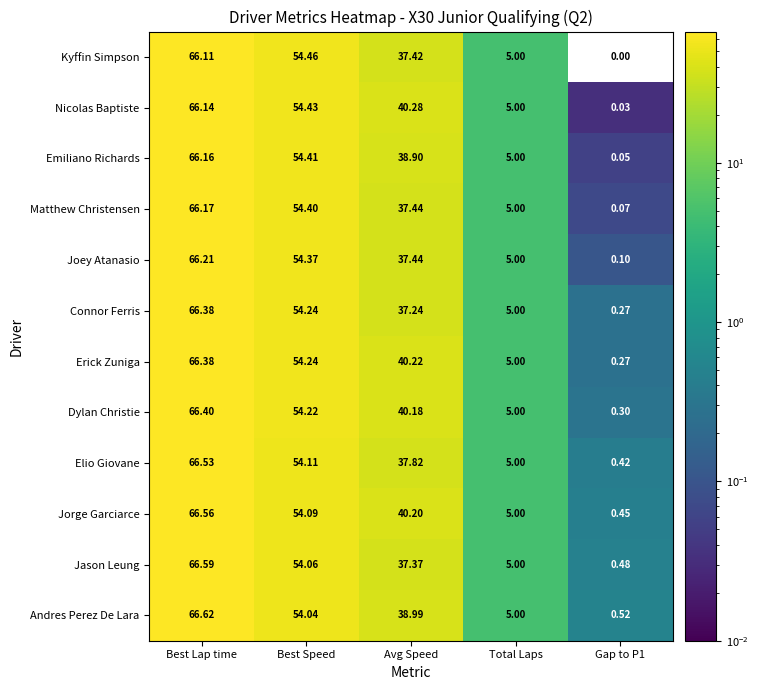

At which label is Dylan Christie closest to 33?

Avg Speed